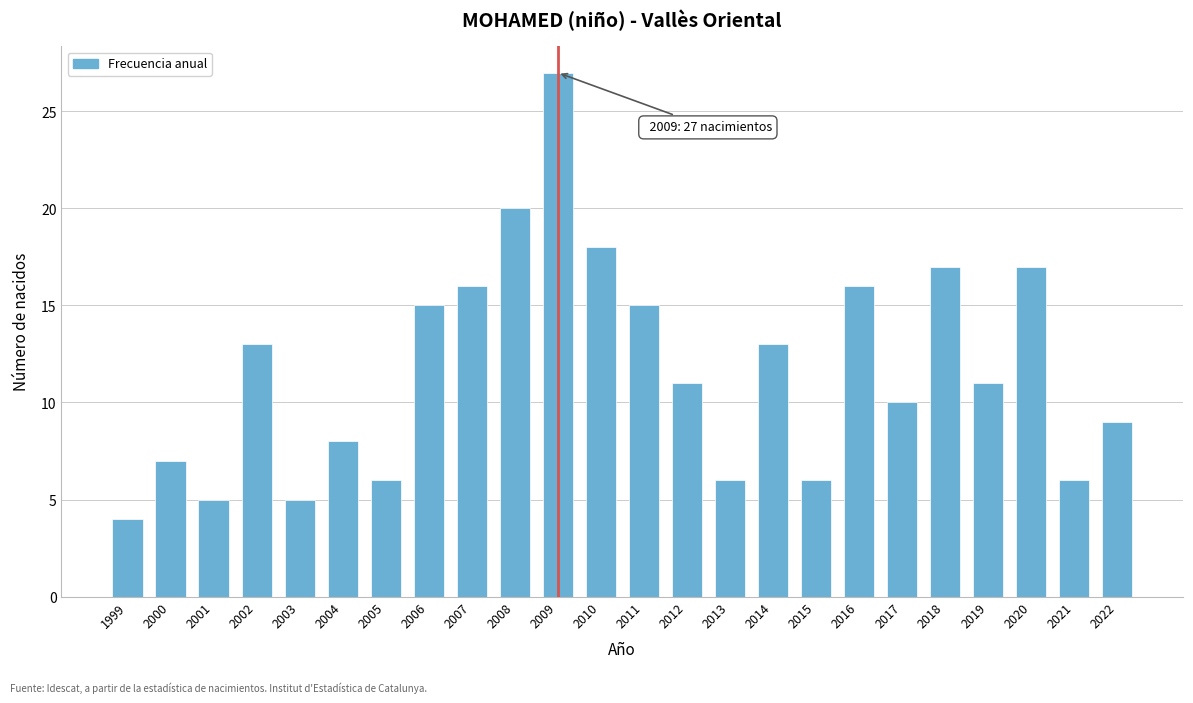

Reading left to right, extract all data points from this chart.

1999=4	2000=7	2001=5	2002=13	2003=5	2004=8	2005=6	2006=15	2007=16	2008=20	2009=27	2010=18	2011=15	2012=11	2013=6	2014=13	2015=6	2016=16	2017=10	2018=17	2019=11	2020=17	2021=6	2022=9